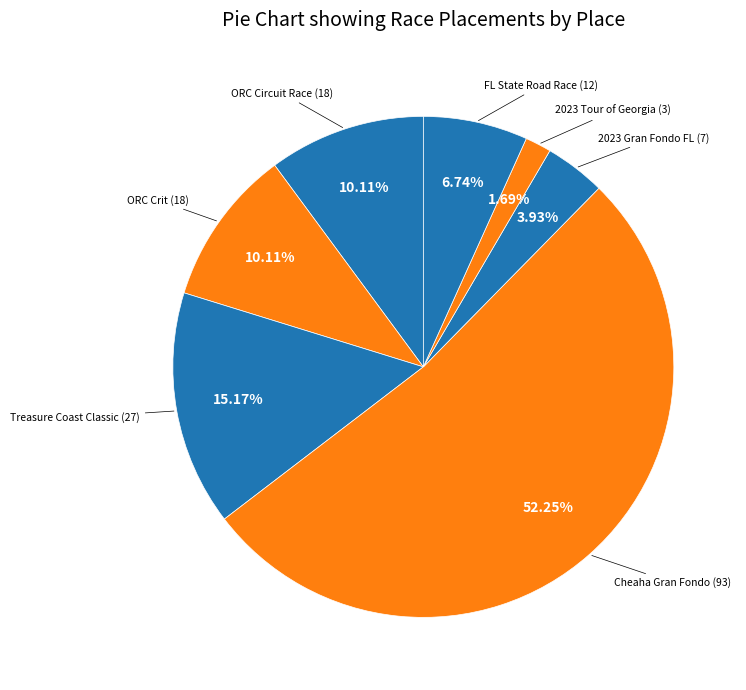

How many slices are in this pie chart?

7